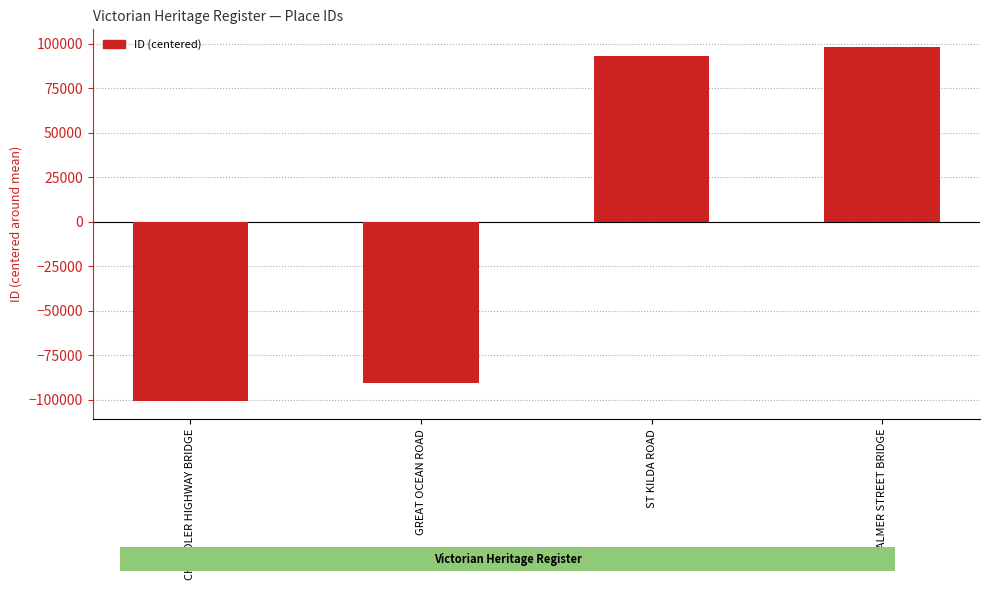

How many values are below 93304?

2